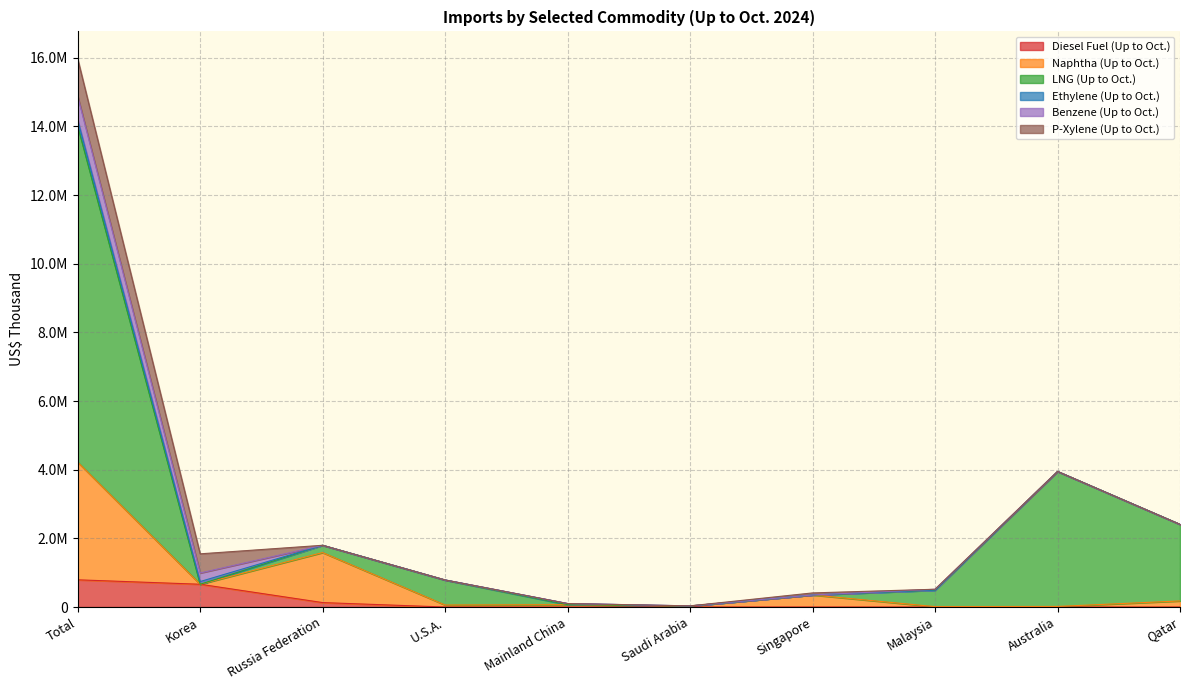

At which label does LNG (Up to Oct.) reach its minimum?

Saudi Arabia